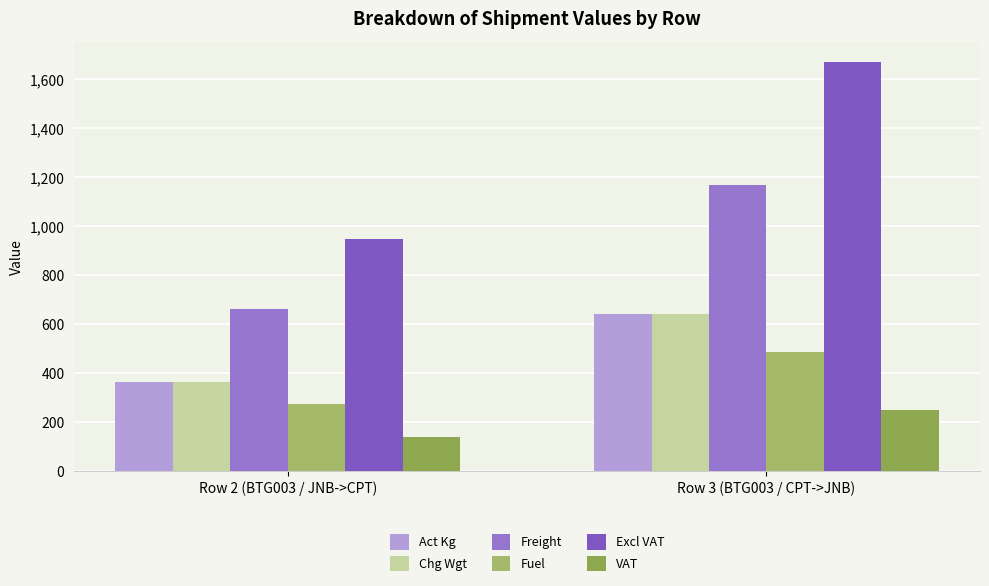

Reading left to right, what are all the values shown in this chart?

Act Kg: Row 2 (BTG003 / JNB->CPT)=363.0	Row 3 (BTG003 / CPT->JNB)=642.1
Chg Wgt: Row 2 (BTG003 / JNB->CPT)=363.0	Row 3 (BTG003 / CPT->JNB)=643.0
Freight: Row 2 (BTG003 / JNB->CPT)=660.7	Row 3 (BTG003 / CPT->JNB)=1170.3
Fuel: Row 2 (BTG003 / JNB->CPT)=276.1	Row 3 (BTG003 / CPT->JNB)=489.1
Excl VAT: Row 2 (BTG003 / JNB->CPT)=947.6	Row 3 (BTG003 / CPT->JNB)=1670.2
VAT: Row 2 (BTG003 / JNB->CPT)=142.1	Row 3 (BTG003 / CPT->JNB)=250.5